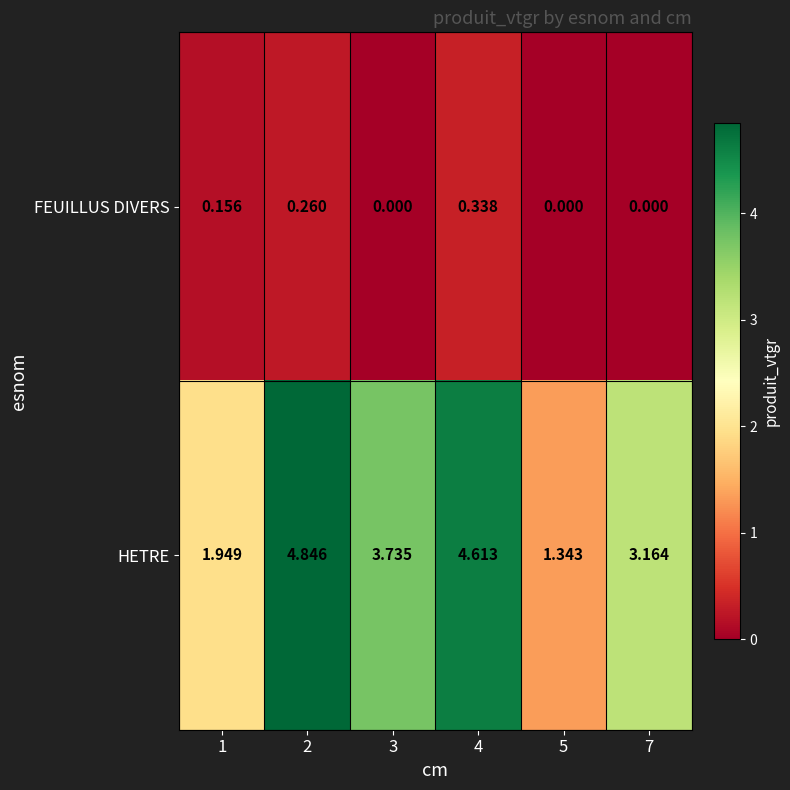

Between 3 and 7, which series saw the biggest shift?

HETRE